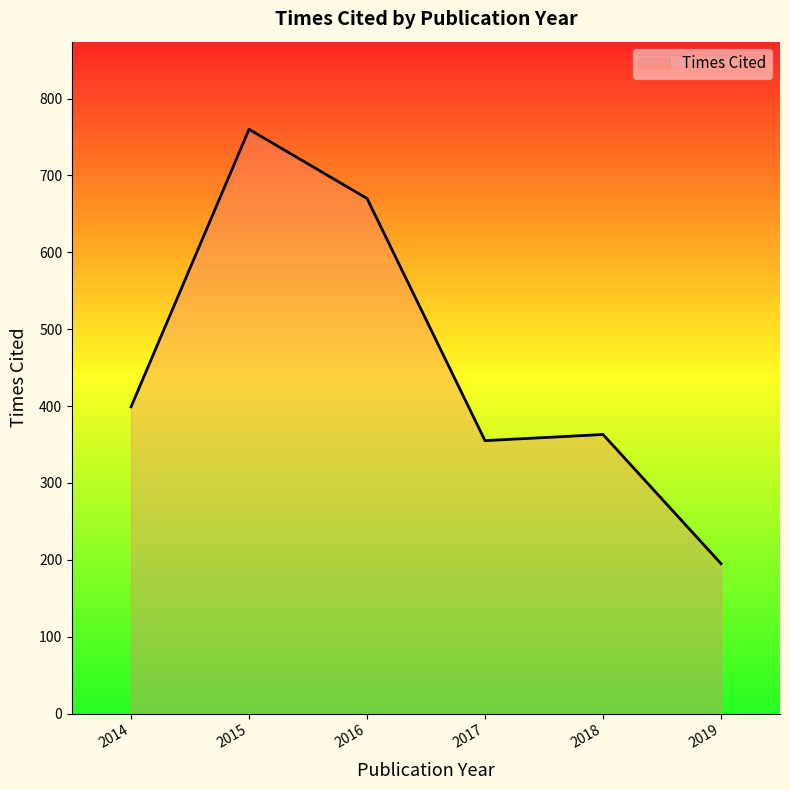

Rank the categories by value from highest to lowest.

2015, 2016, 2014, 2018, 2017, 2019